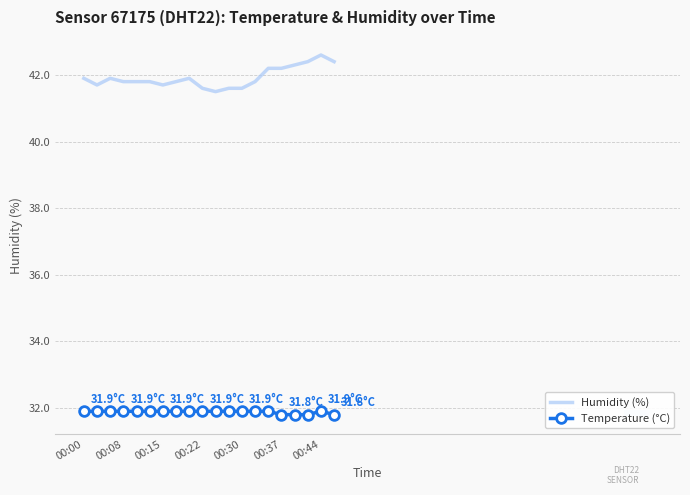

What is the highest value of the Humidity (%) series?

42.6